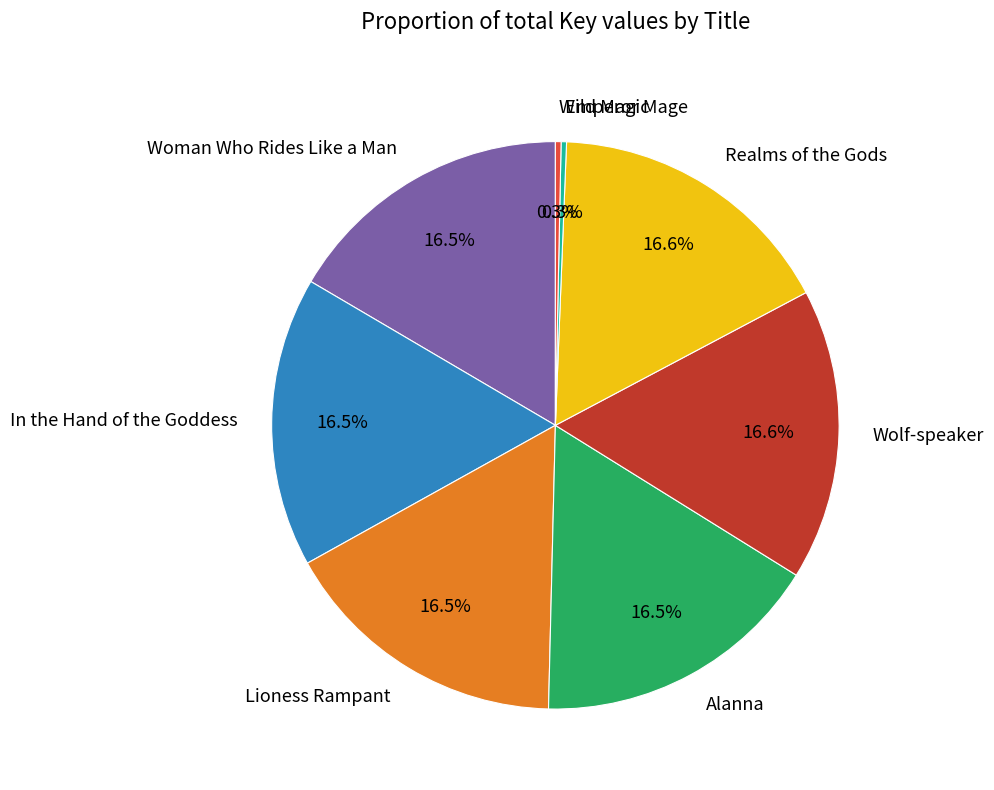

What percentage is NOT represented by Alanna?

83.5%